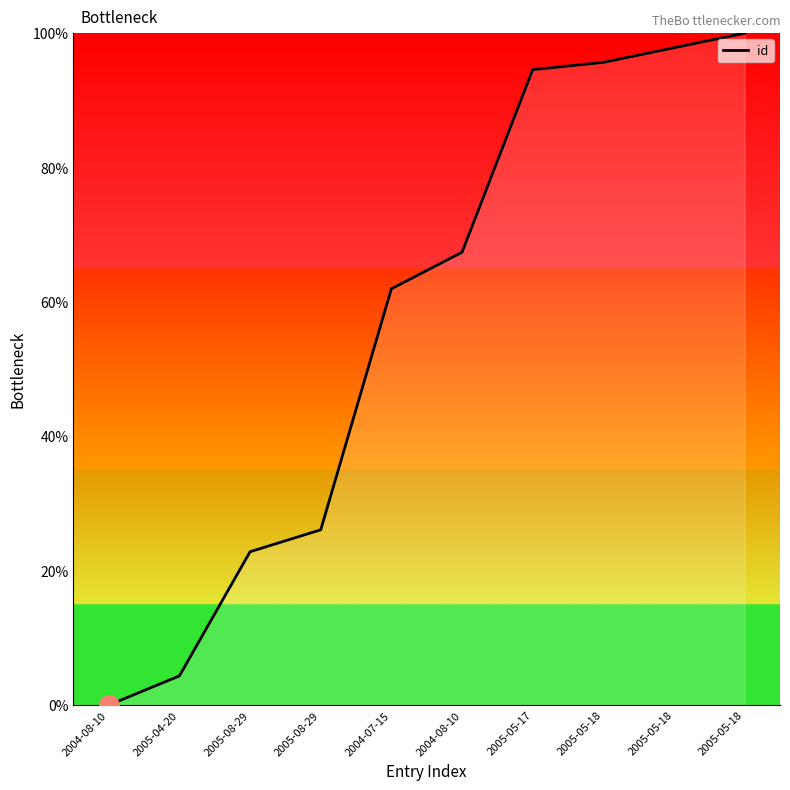

What is the difference between the values at 2005-08-29 and 2004-07-15?

39.1